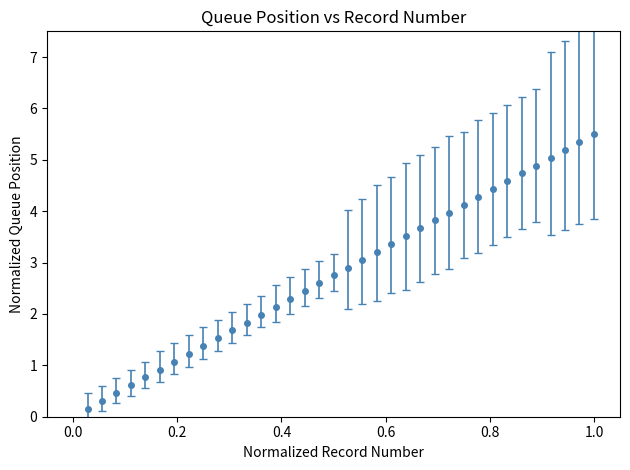

What is the greatest value displayed?

5.5